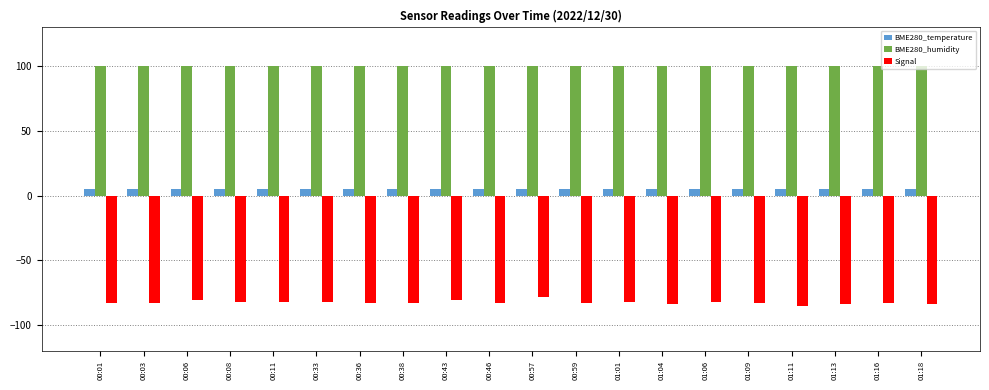

Which series has the largest total across all categories?

BME280_humidity